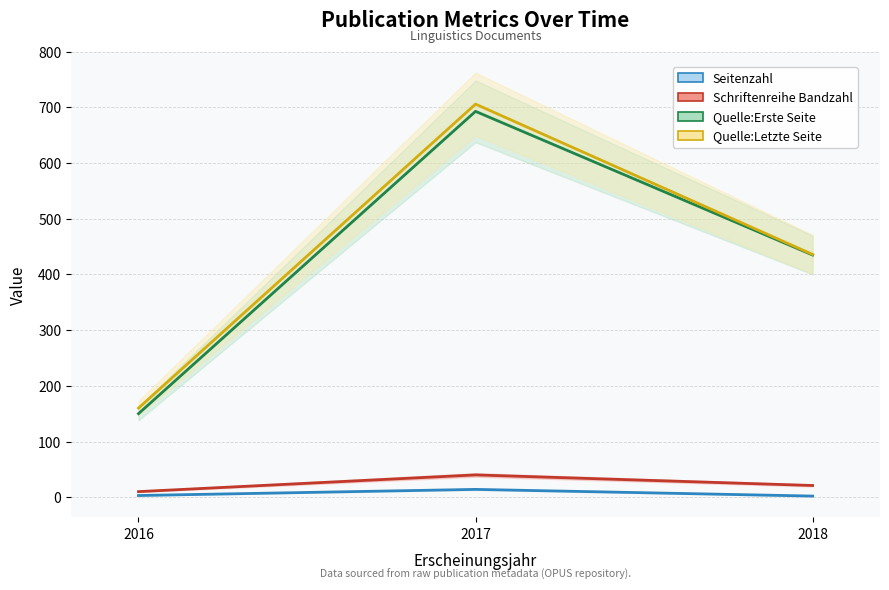

At which category is the sum across all series the highest?

2017